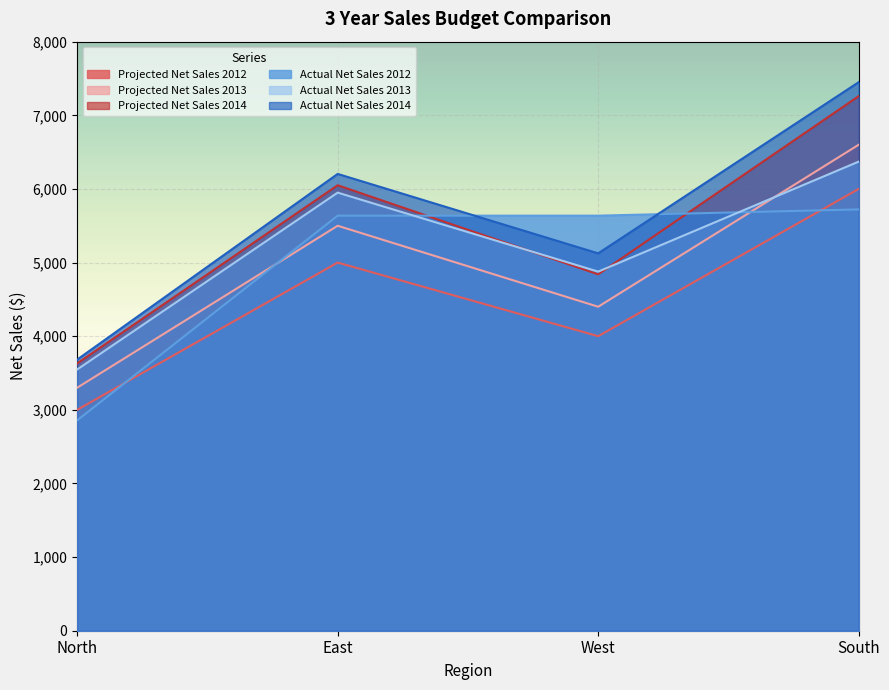

Count the number of categories in the chart.

4